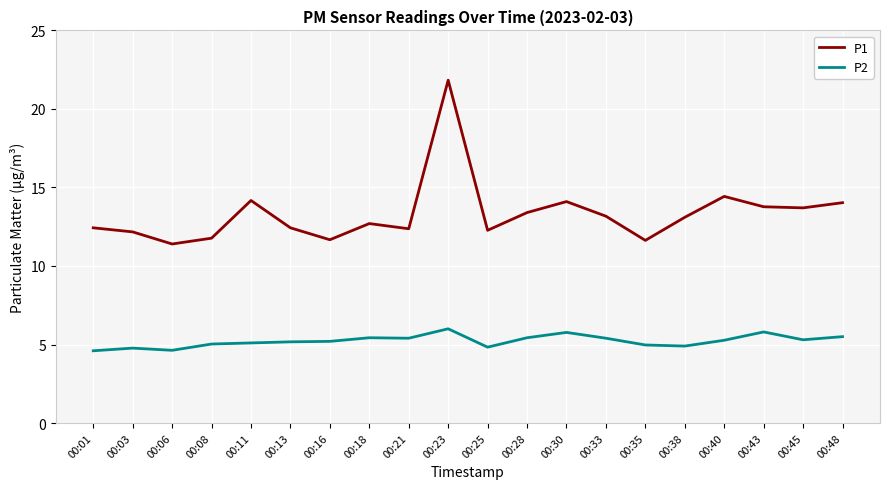

Which series has the widest spread of values?

P1